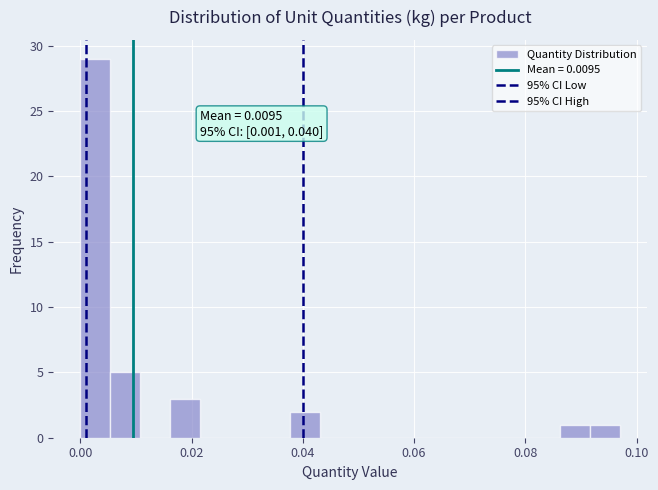

Around what value on the x-axis is the tallest bar? Give the approximate position of its centre, as read against the axis.

0.002